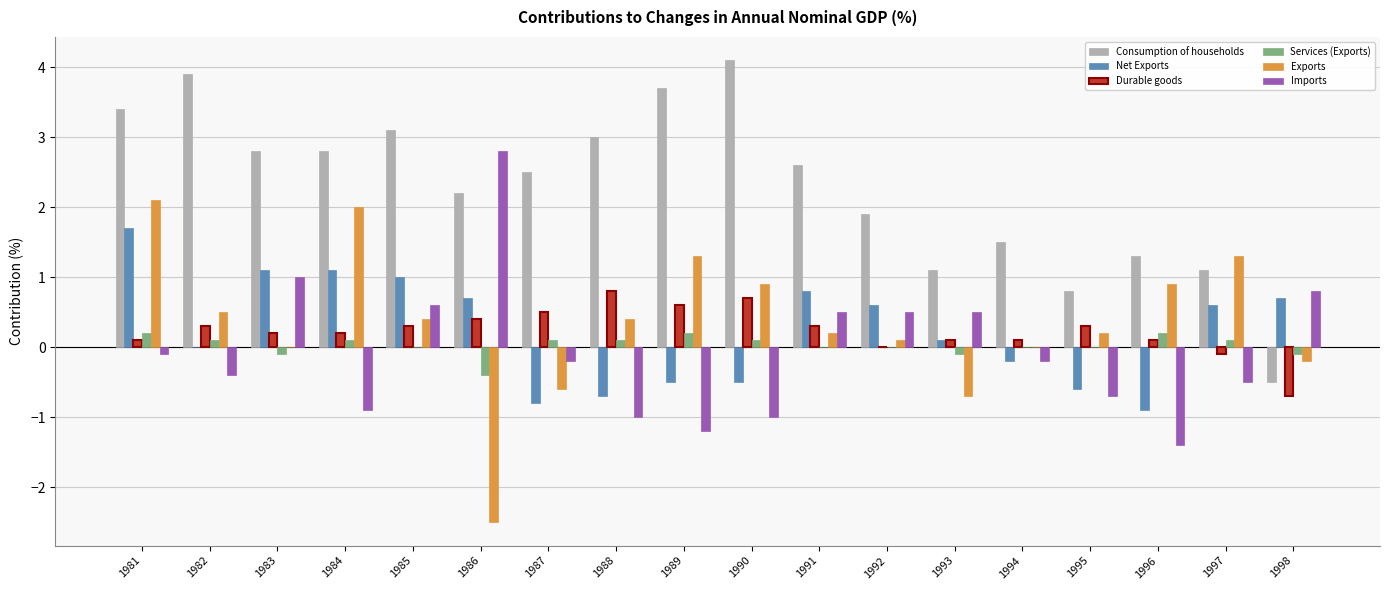

What is the sum of all Durable goods values?

4.2